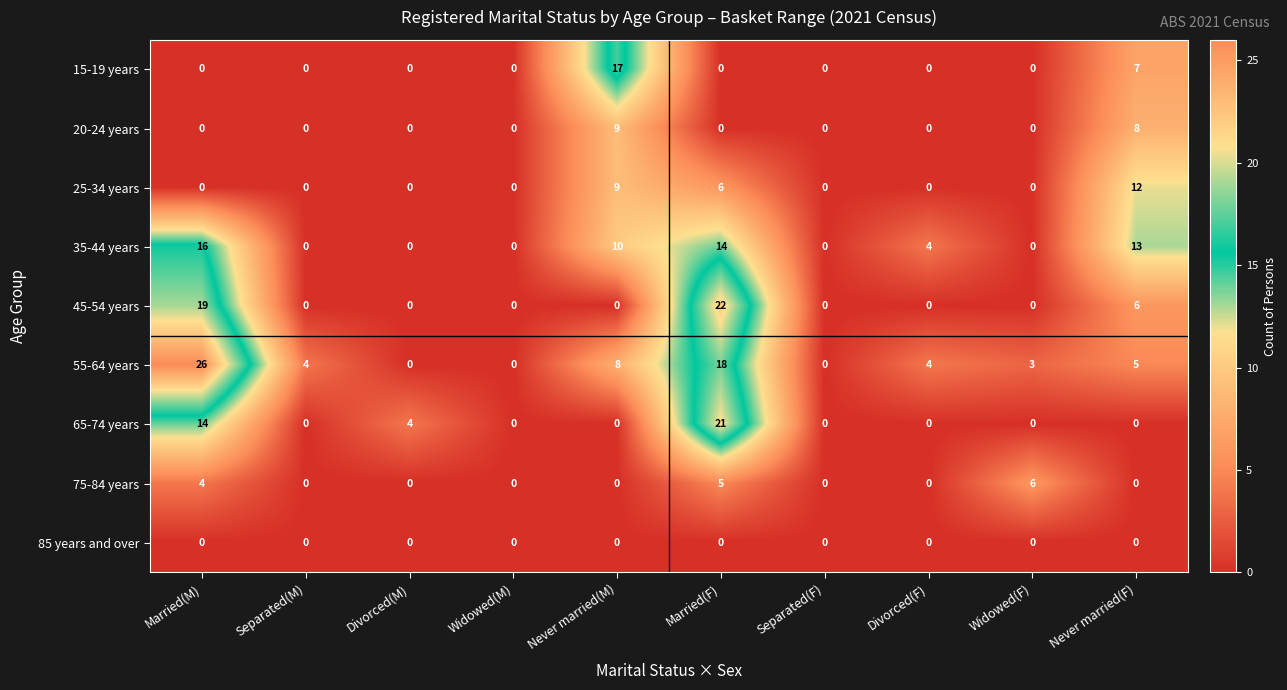

The 75-84 years series shows 2 at Never married(M). True or false?

False